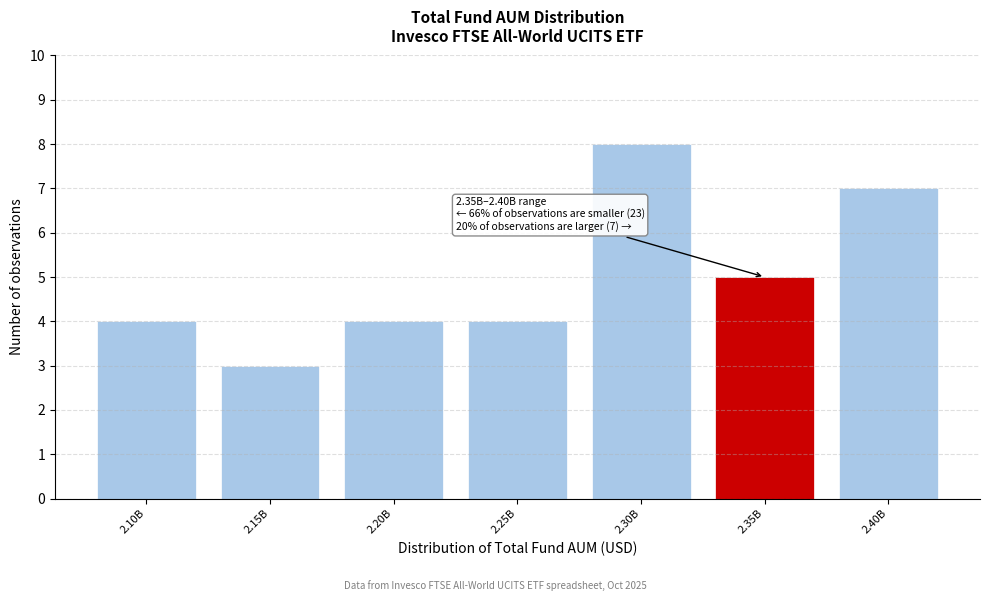

Reading left to right, transcribe all the data shown in this chart.

4	3	4	4	8	5	7